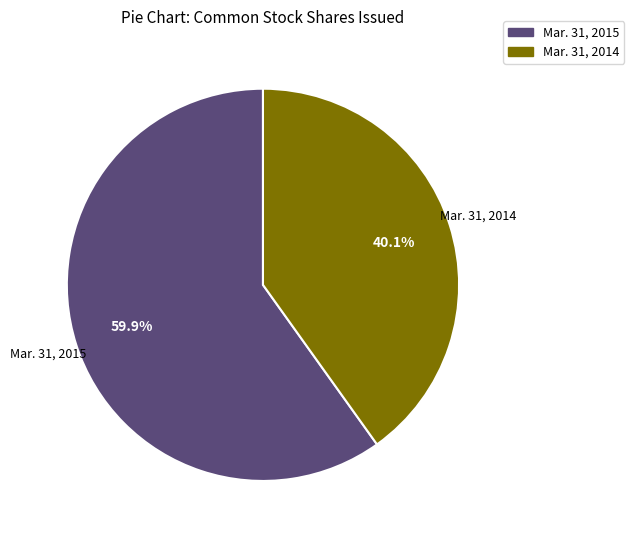

Combined, do Mar. 31, 2015 and Mar. 31, 2014 account for over 50%?

Yes